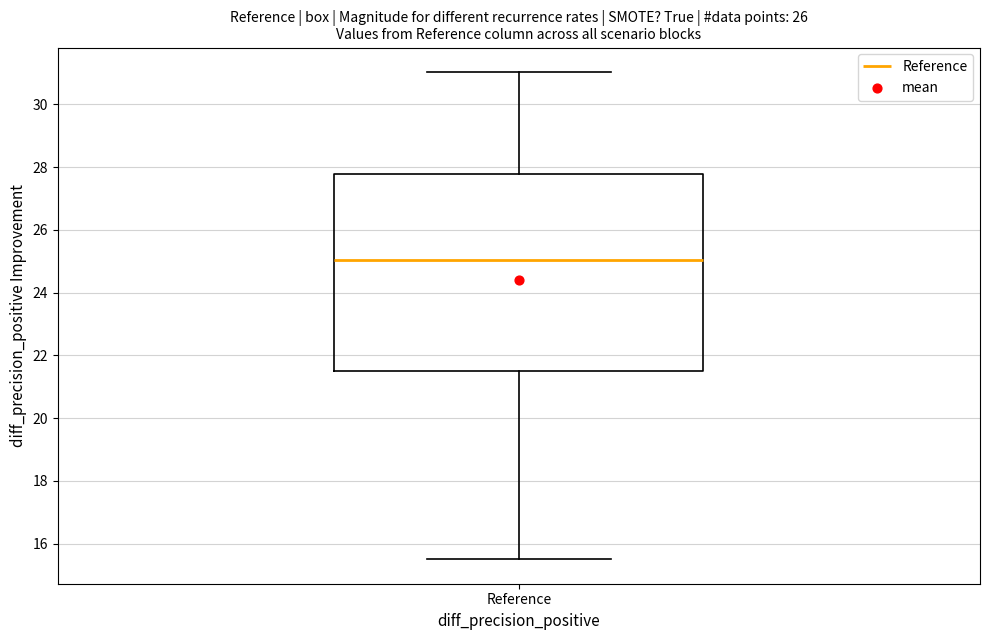

Read this box plot against the y-axis: the position of the median line, the range covered by the box, and the ends of both whiskers. The values are not printed on the chart, so give them approximately, as read against the axis.

median 25.0, box 21.4 to 27.8, whiskers 15.4 to 31.0